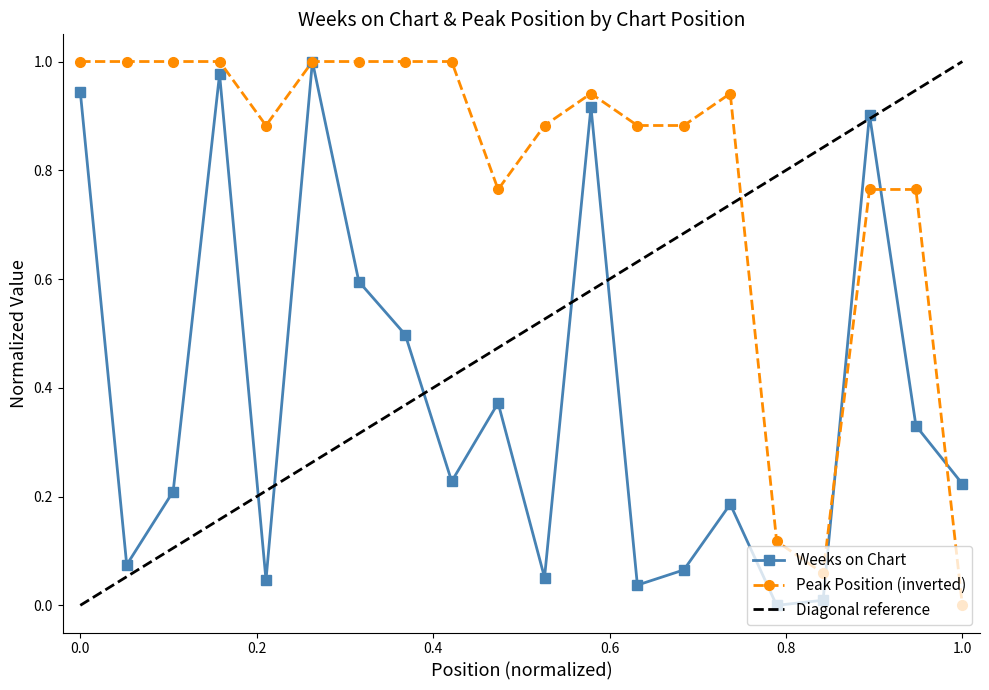

Rank the series by their average value, from highest to lowest.

Peak Position, Weeks on Chart